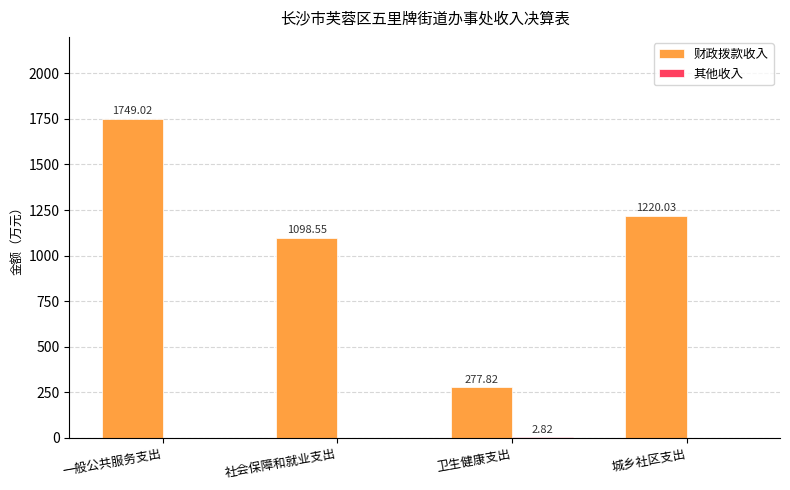

What is the total value across all series at 城乡社区支出?

1220.0